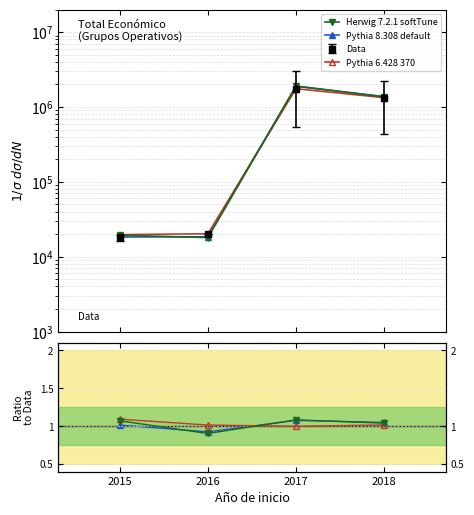

How many lines are shown in the chart?

4